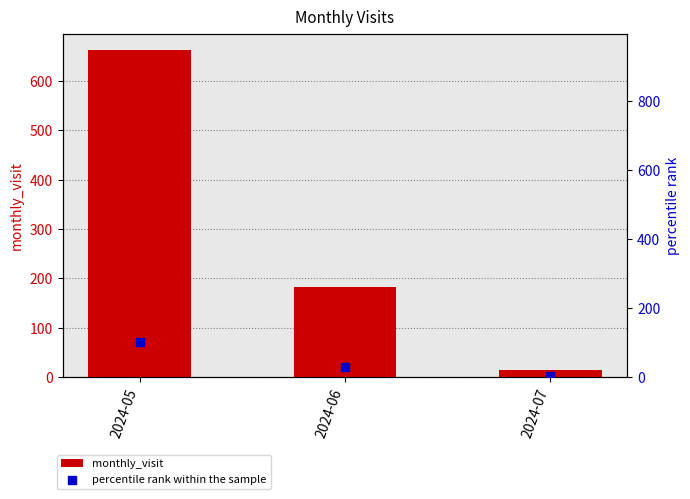

Is the value of monthly_visit at 2024-06 greater than the value of percentile rank within the sample at 2024-05?

Yes